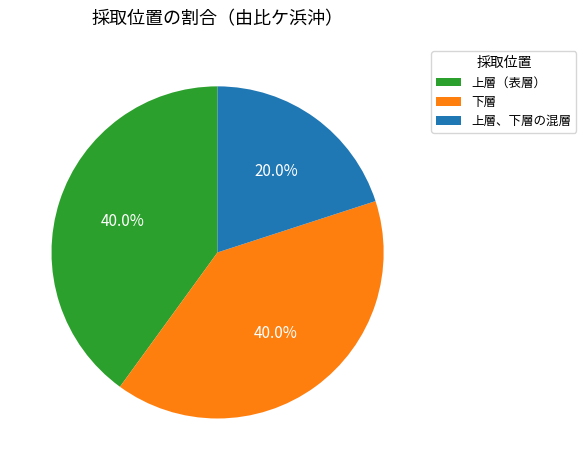

The 上層（表層） slice represents 40% of the pie. True or false?

True